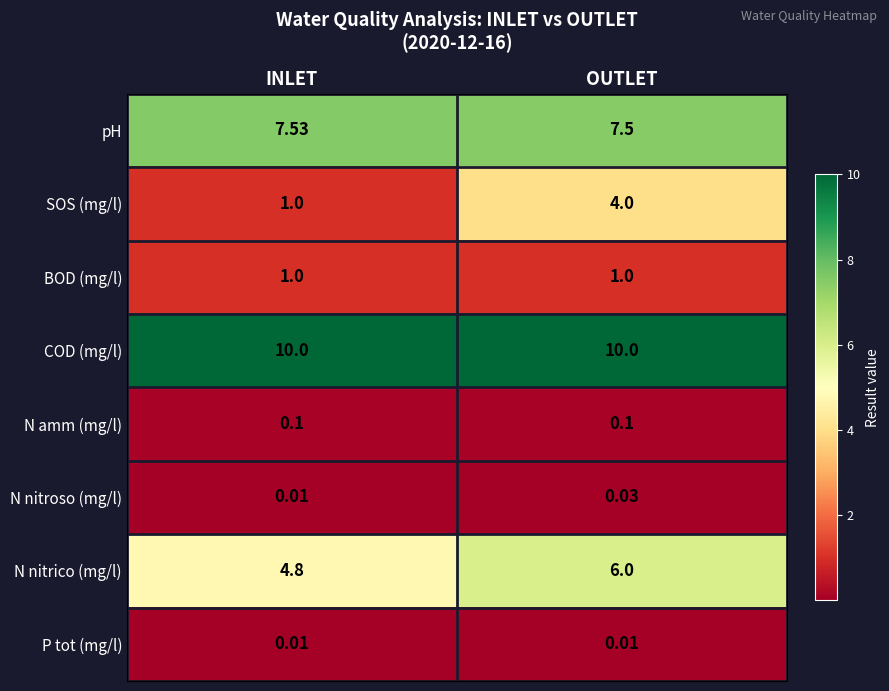

How many series are shown in this chart?

8